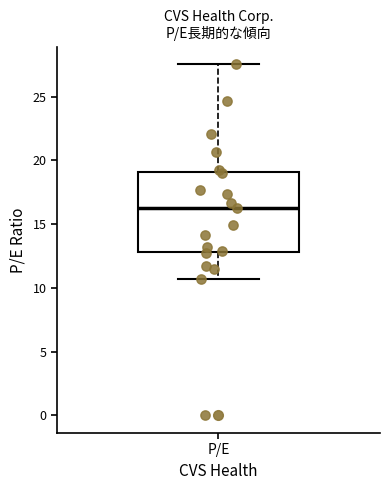

Transcribe this box plot: give where the median line is, the range the box spans, and where the two whiskers end, as read against the y-axis. The values are not printed on the chart, so give them approximately, as read against the axis.

median 16.0, box 13.0 to 19.0, whiskers 10.5 to 27.5